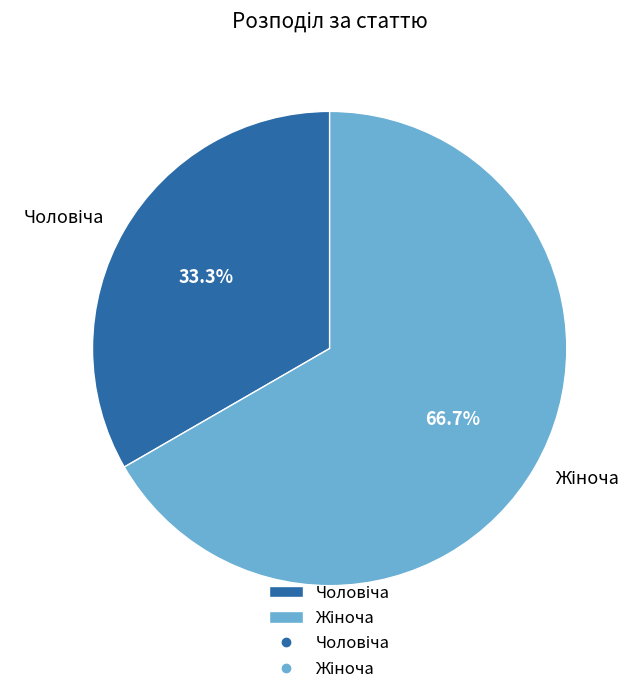

Is there any slice that represents more than half of the pie?

Yes